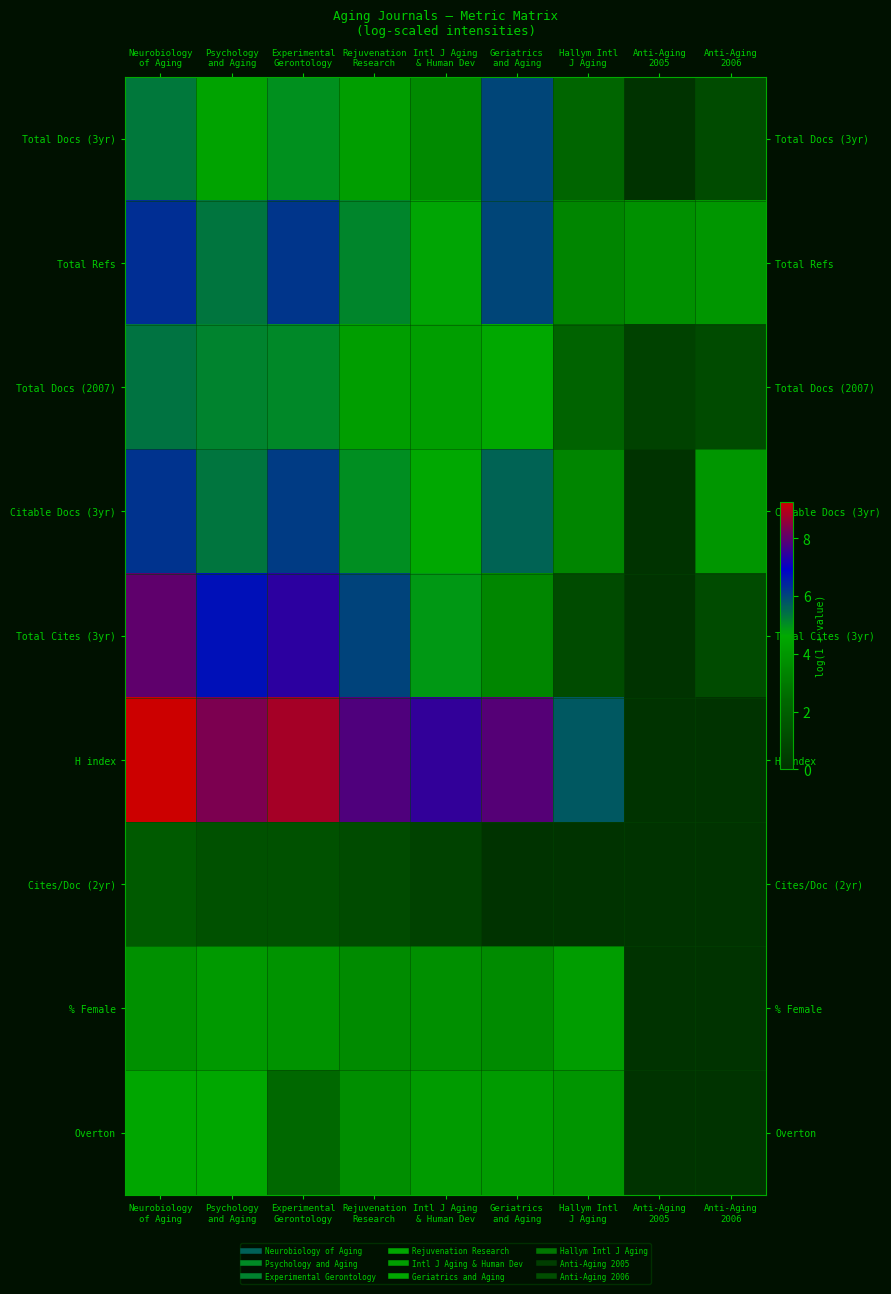

How many series are shown in this chart?

9